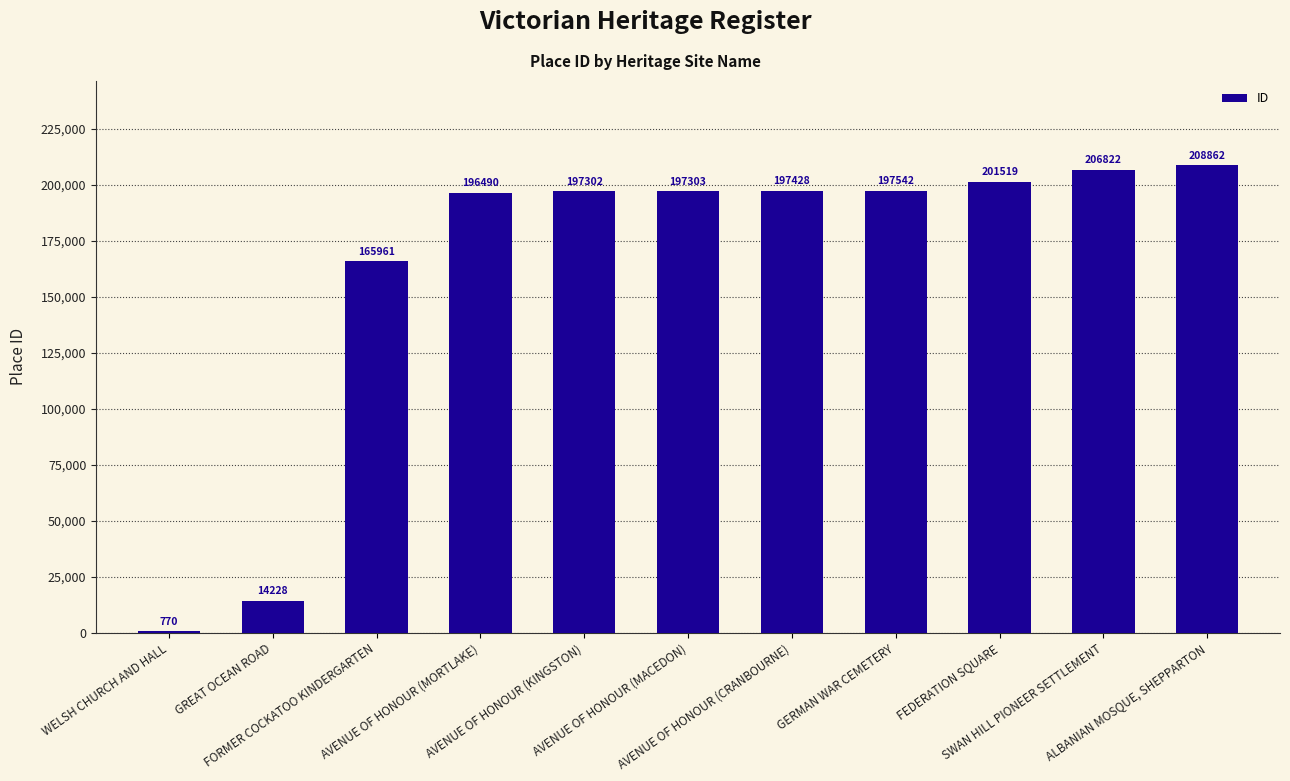

Reading left to right, extract all data points from this chart.

WELSH CHURCH AND HALL=770	GREAT OCEAN ROAD=14228	FORMER COCKATOO KINDERGARTEN=165961	AVENUE OF HONOUR (MORTLAKE)=196490	AVENUE OF HONOUR (KINGSTON)=197302	AVENUE OF HONOUR (MACEDON)=197303	AVENUE OF HONOUR (CRANBOURNE)=197428	GERMAN WAR CEMETERY=197542	FEDERATION SQUARE=201519	SWAN HILL PIONEER SETTLEMENT=206822	ALBANIAN MOSQUE, SHEPPARTON=208862